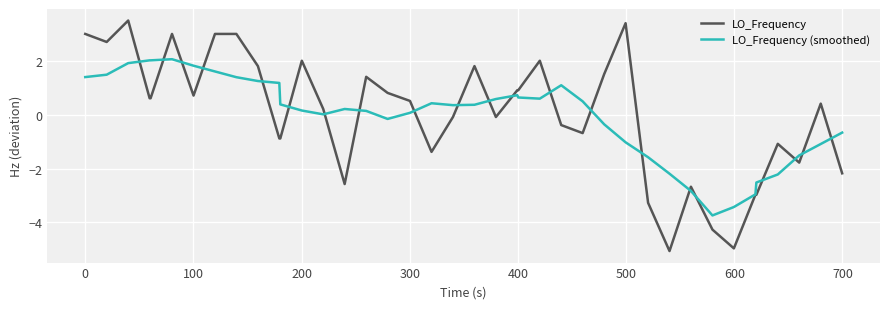

What is the minimum value for LO_Frequency (smoothed)?

-3.7